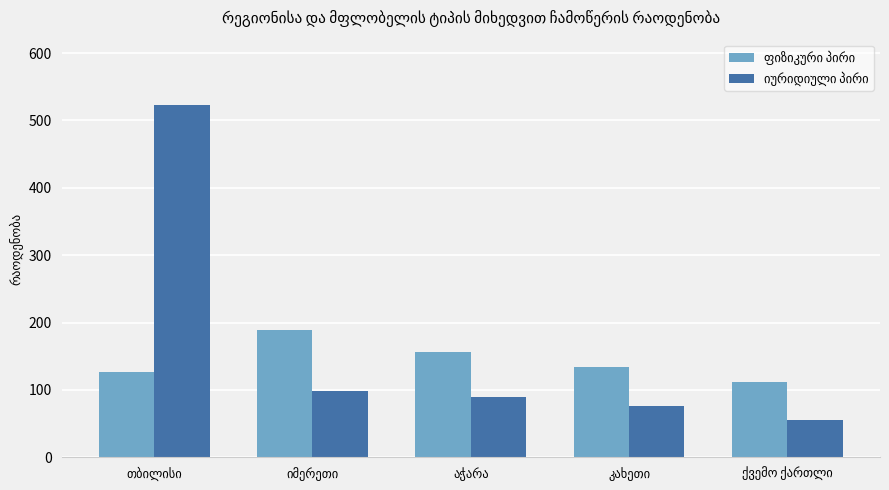

At how many categories does at least one series exceed 64?

5